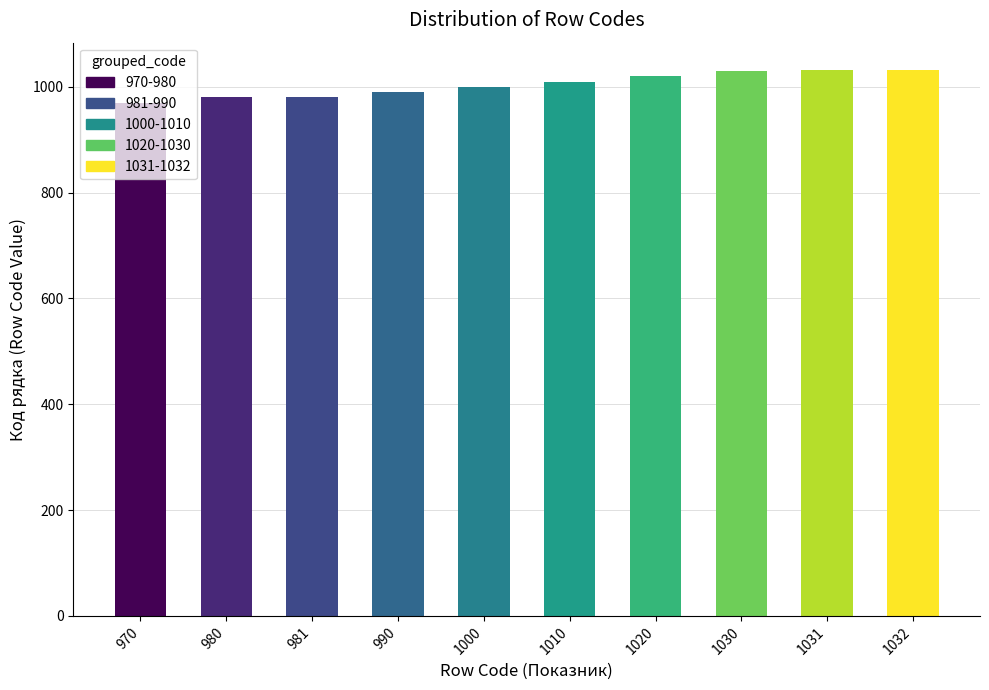

Which label corresponds to the smallest value in the chart?

970